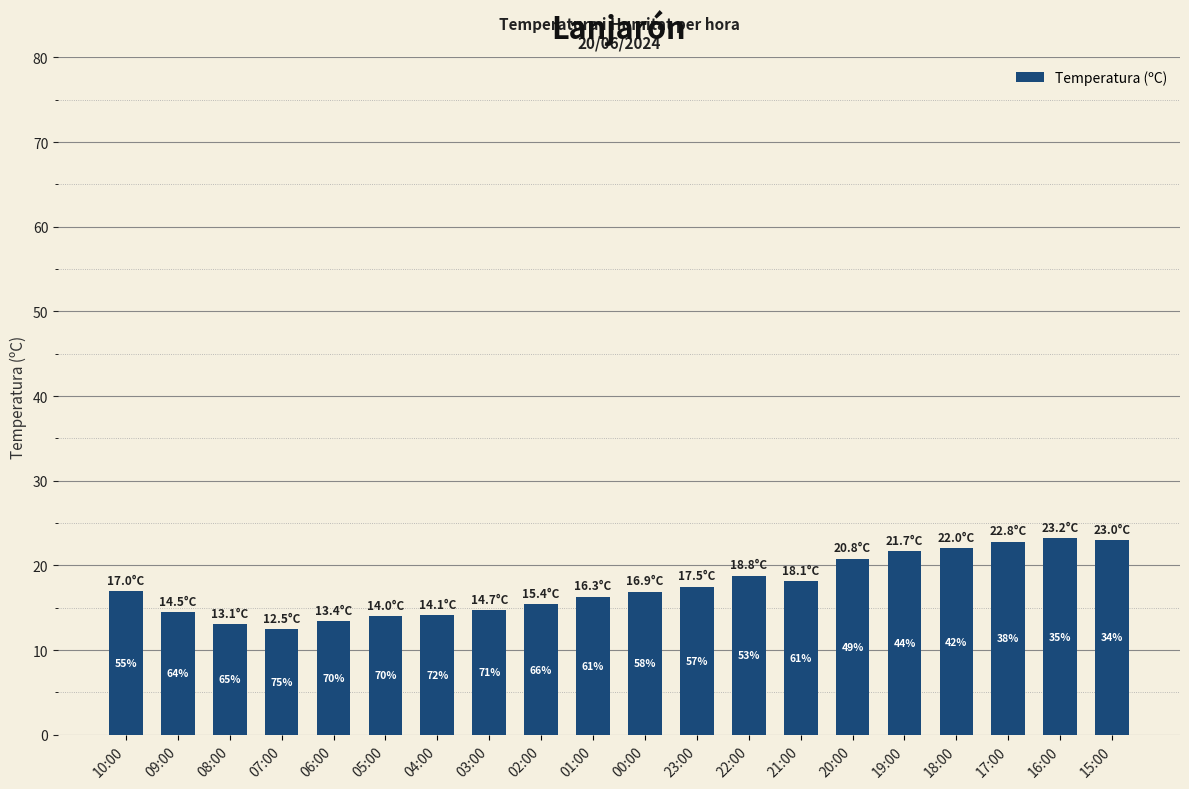

How many bars are there in total?

20